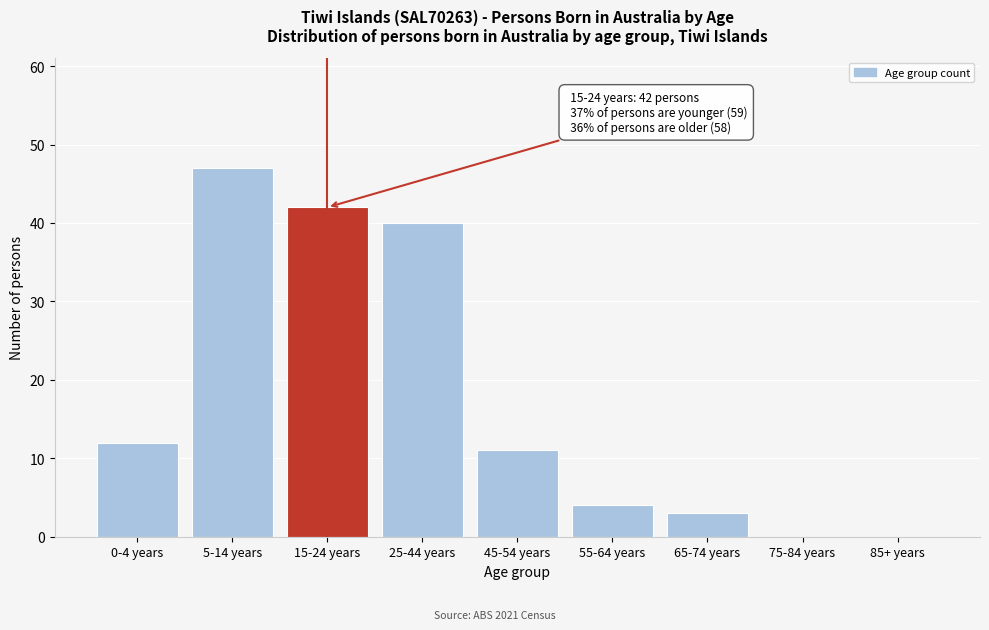

Reading left to right, transcribe all the data shown in this chart.

0-4 years=12	5-14 years=47	15-24 years=42	25-44 years=40	45-54 years=11	55-64 years=4	65-74 years=3	75-84 years=0	85+ years=0